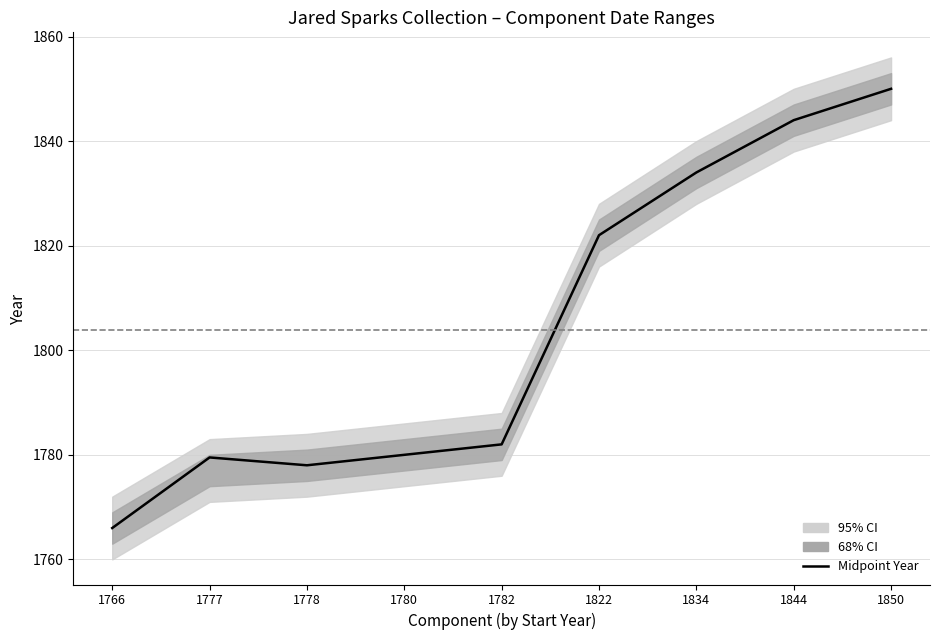

What is the smallest value displayed?

1766.0